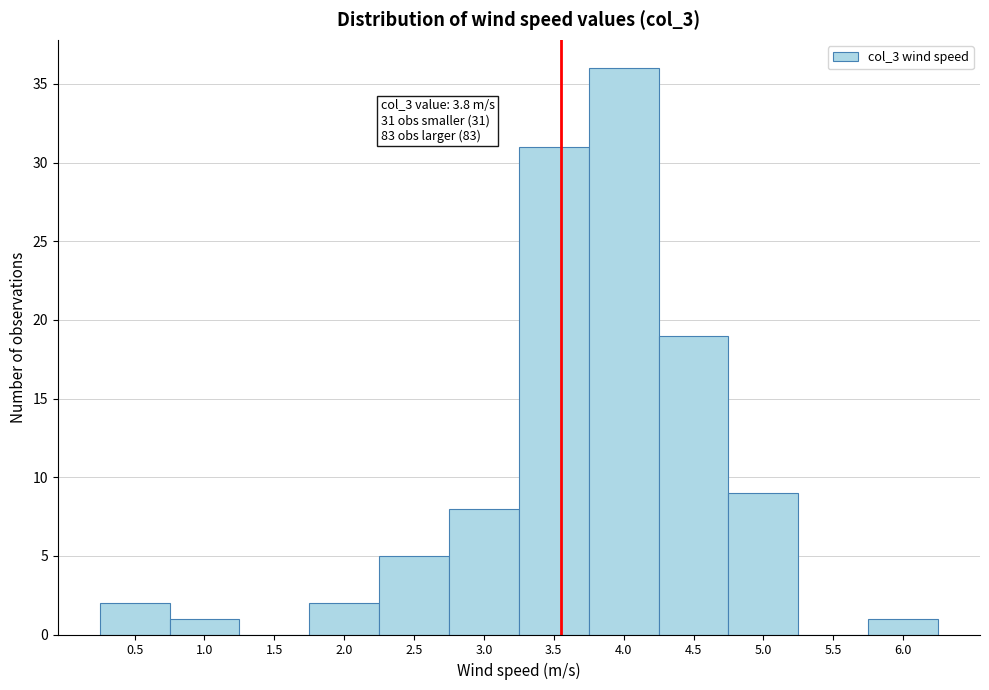

Reading left to right, extract all data points from this chart.

0.5=2	1.0=1	1.5=0	2.0=2	2.5=5	3.0=8	3.5=31	4.0=36	4.5=19	5.0=9	5.5=0	6.0=1